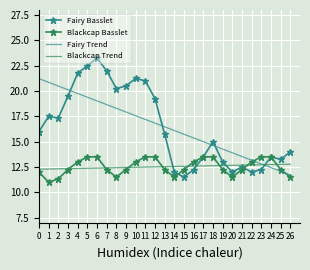

Rank the series by their maximum value, from highest to lowest.

Fairy Basslet, Fairy Trend, Blackcap Basslet, Blackcap Trend